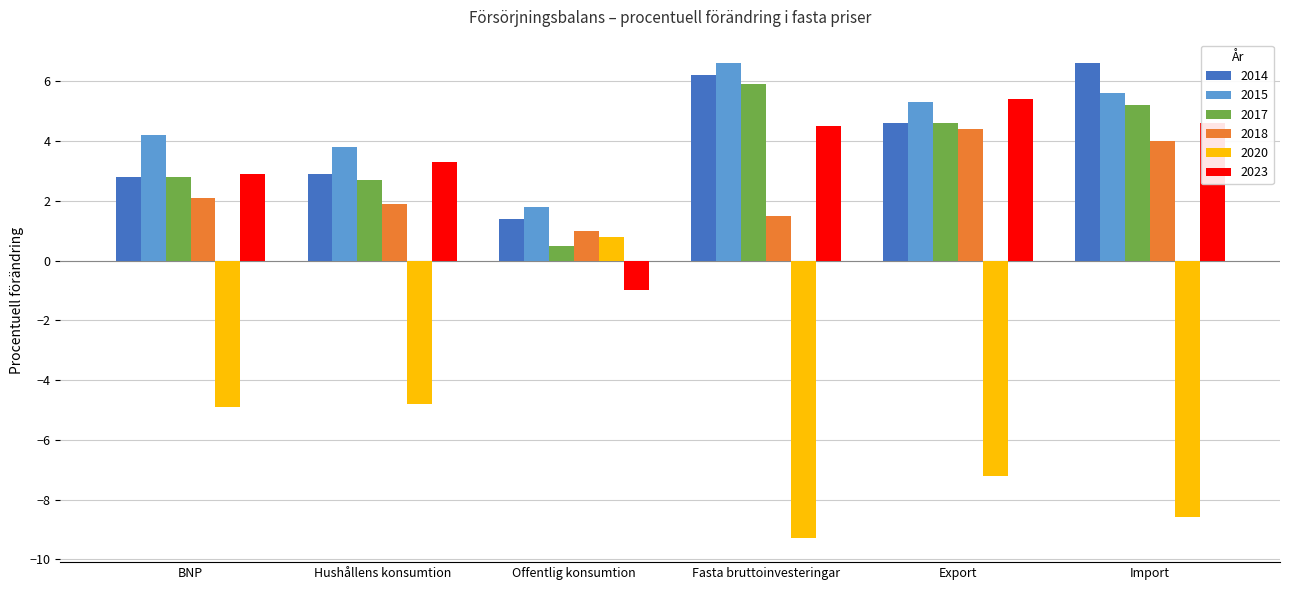

What is the label of the 6th bar from the right?

BNP